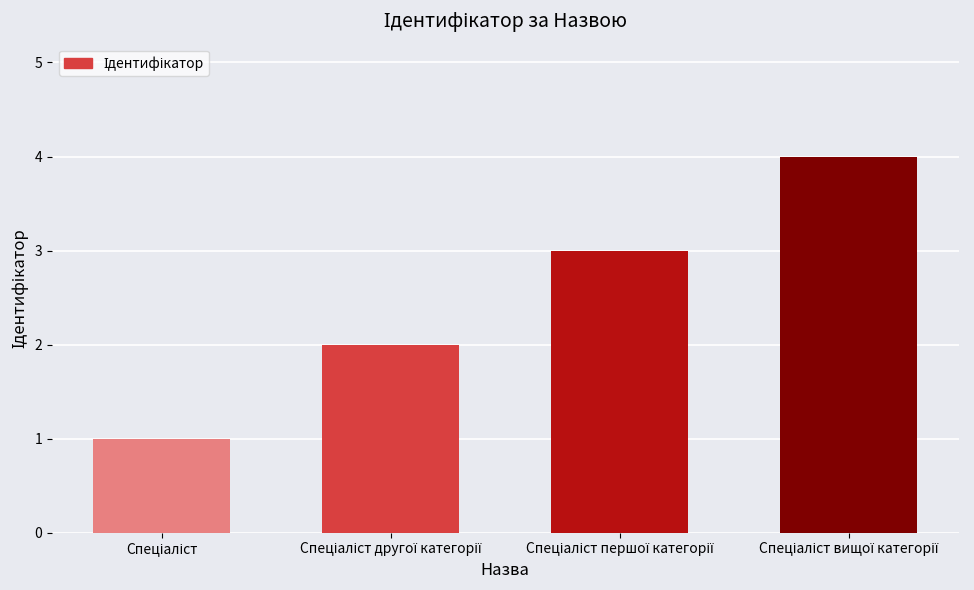

How many series are shown in this chart?

1